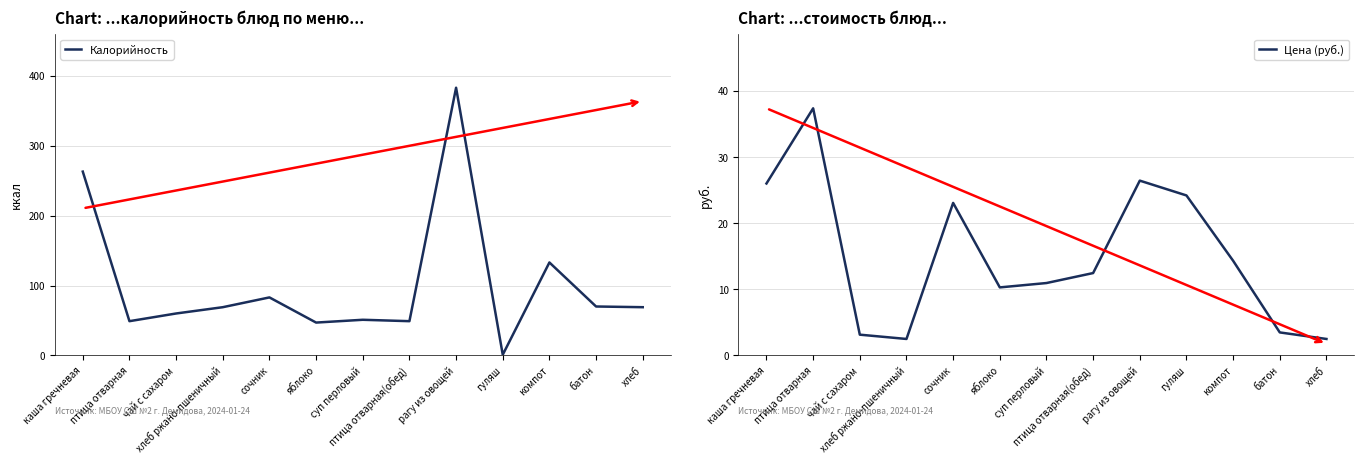

At which category does Цена (руб.) reach its first local peak?

птица отварная